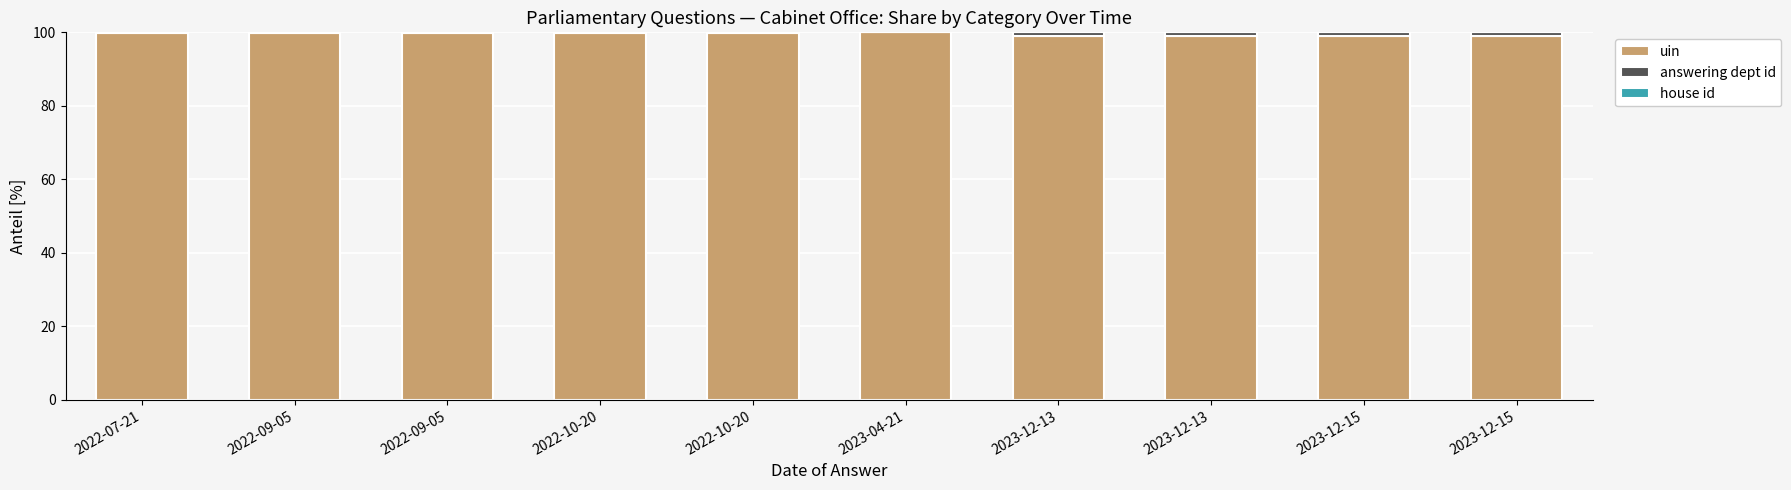

The uin series shows 100.0 at 2023-04-21. True or false?

True